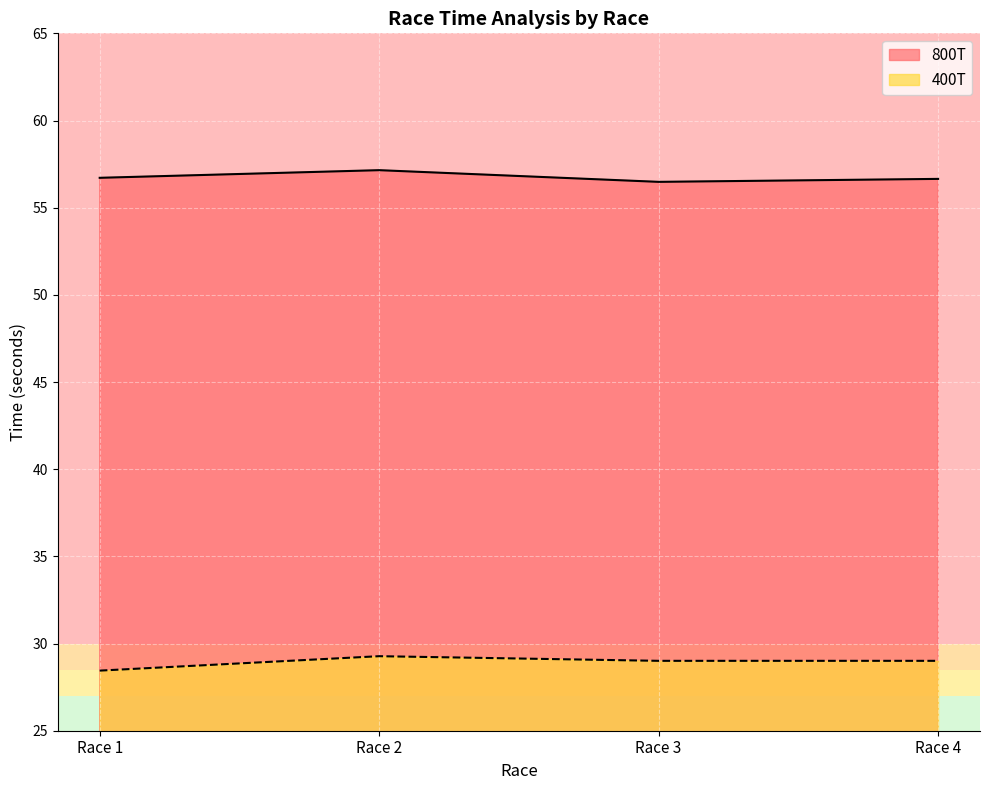

The value of 800T at Race 6 is 33.8. True or false?

False